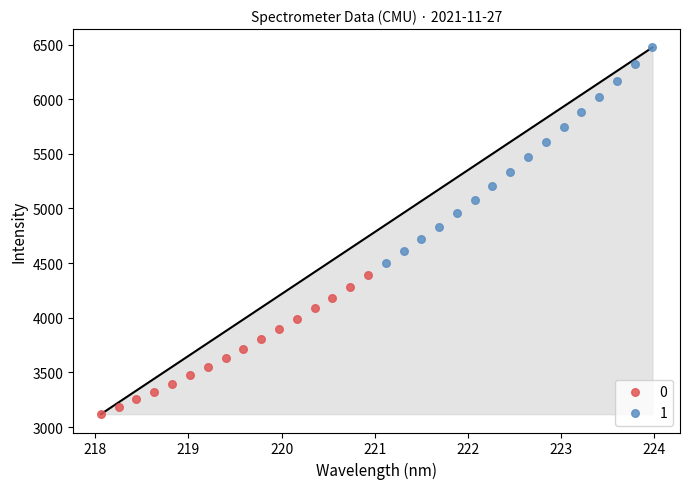

Which series has the widest spread of Y values?

1